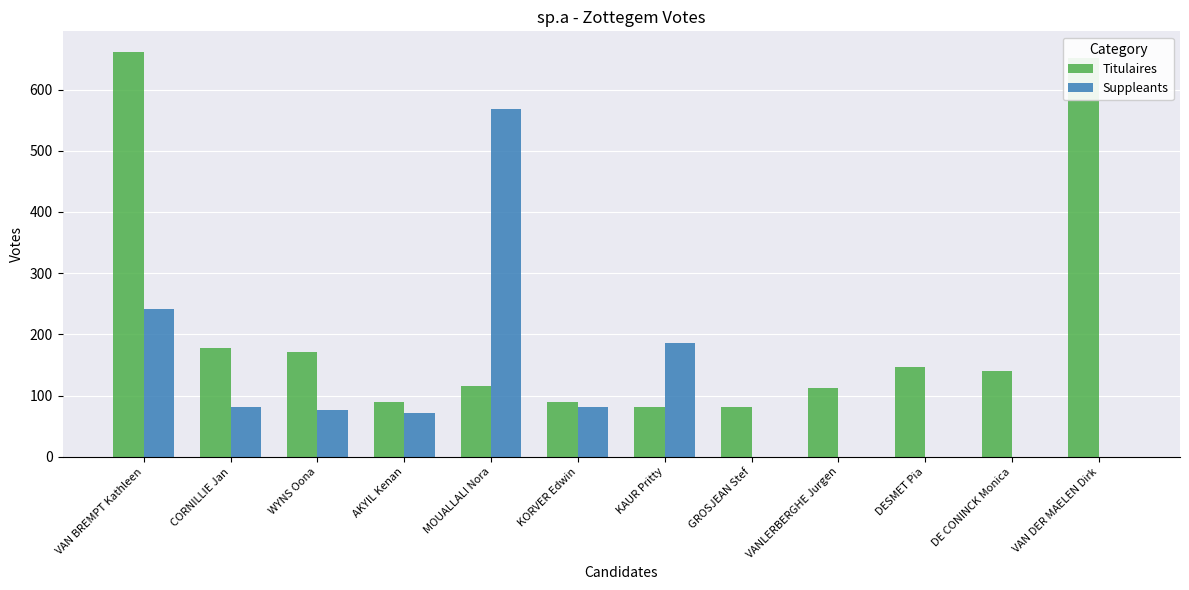

What is the maximum value shown in the chart?

662